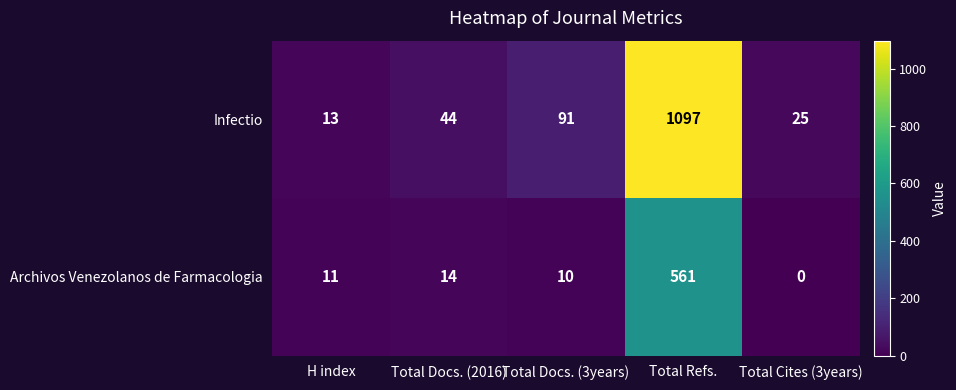

What is the sum of the Archivos Venezolanos de Farmacologia values at Total Refs. and Total Cites (3years)?

561